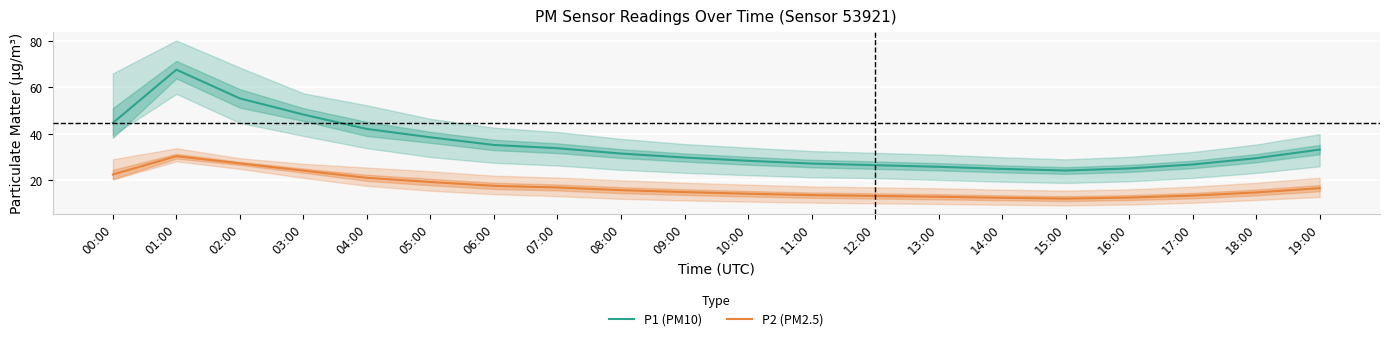

What position from the left is 17:00?

18